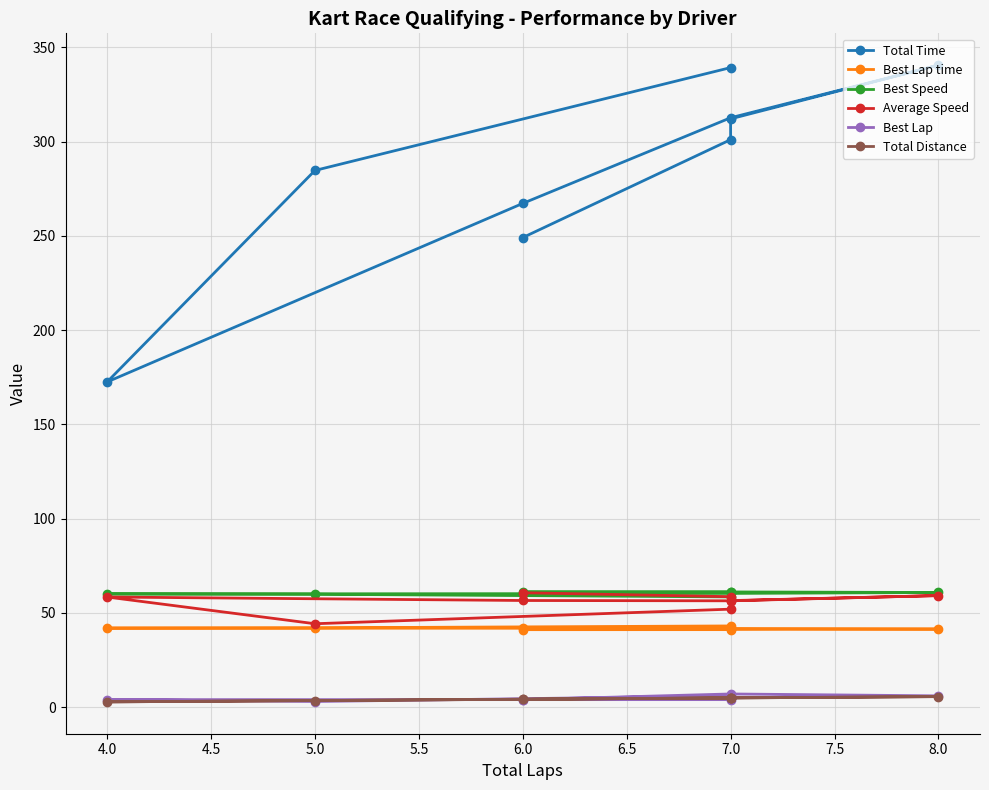

Which series has the largest total across all categories?

Total Time